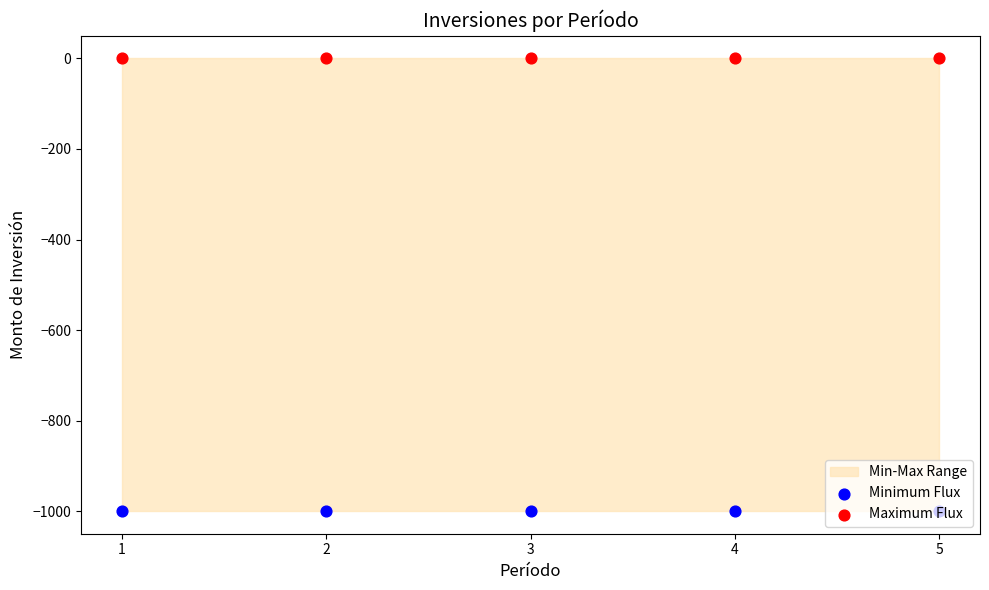

Which series reaches the maximum Y coordinate?

Maximum Flux